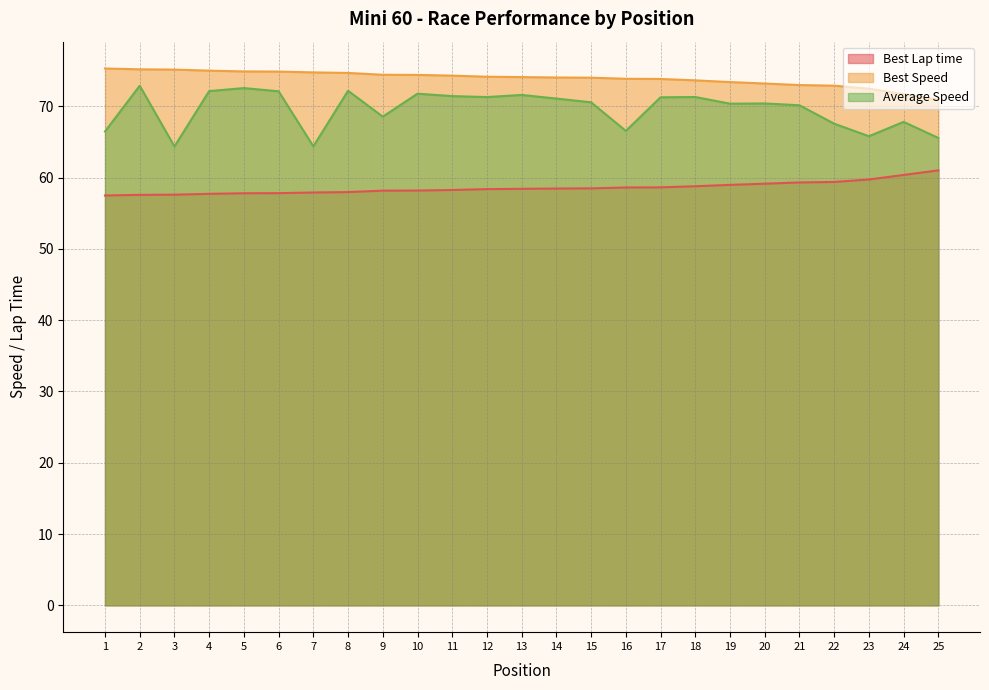

What is the value of the Best Speed point at the 6th from the left?

74.9